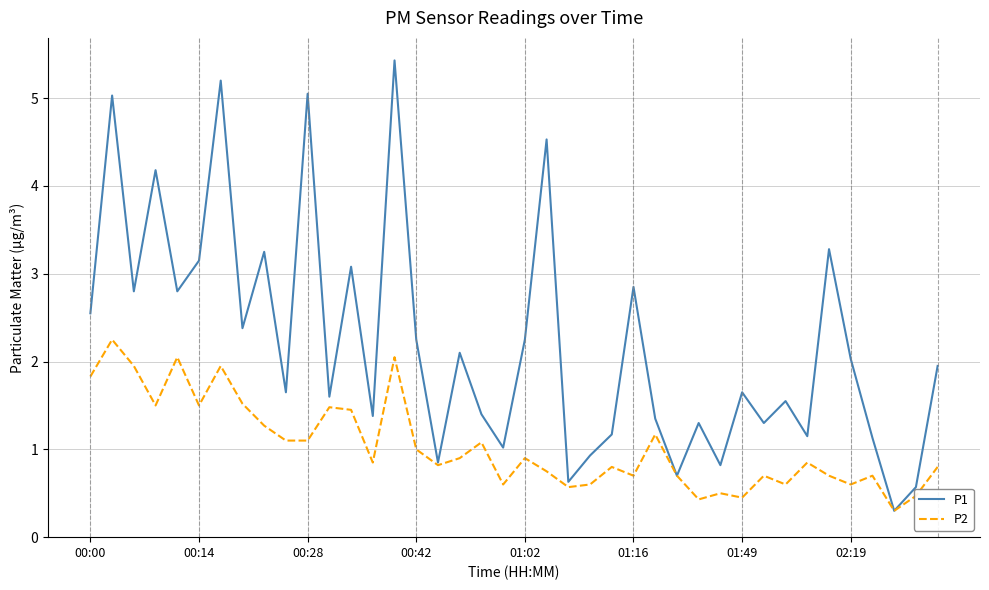

Rank the series by their maximum value, from lowest to highest.

P2, P1